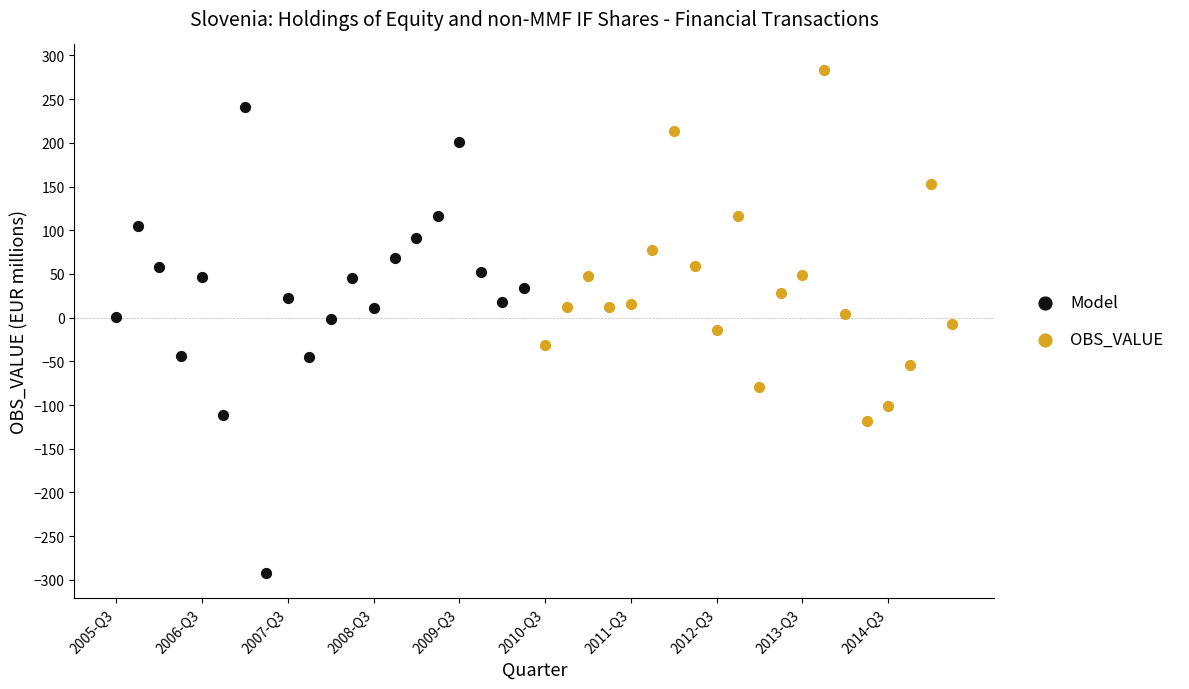

Which series reaches the maximum Y coordinate?

OBS_VALUE